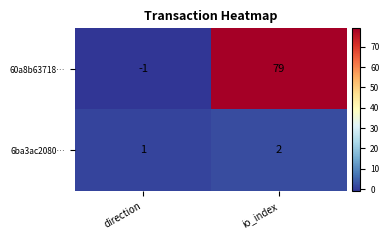

Is it true that 6ba3ac2080… equals 2 at io_index?

True